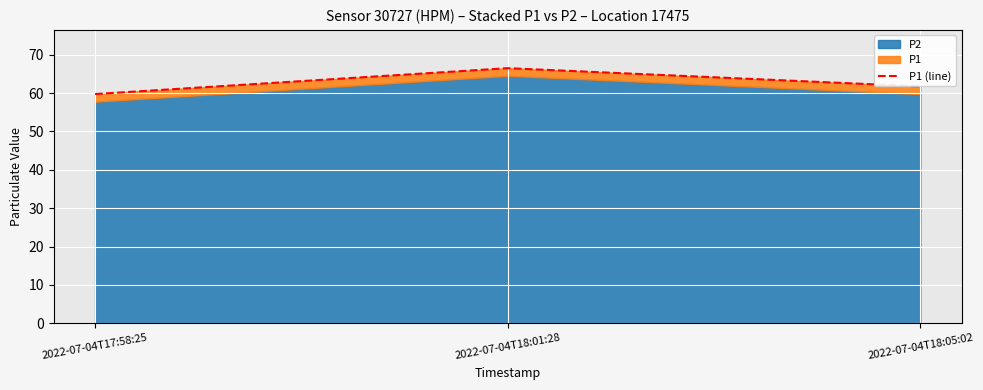

How many values are below 61?

1